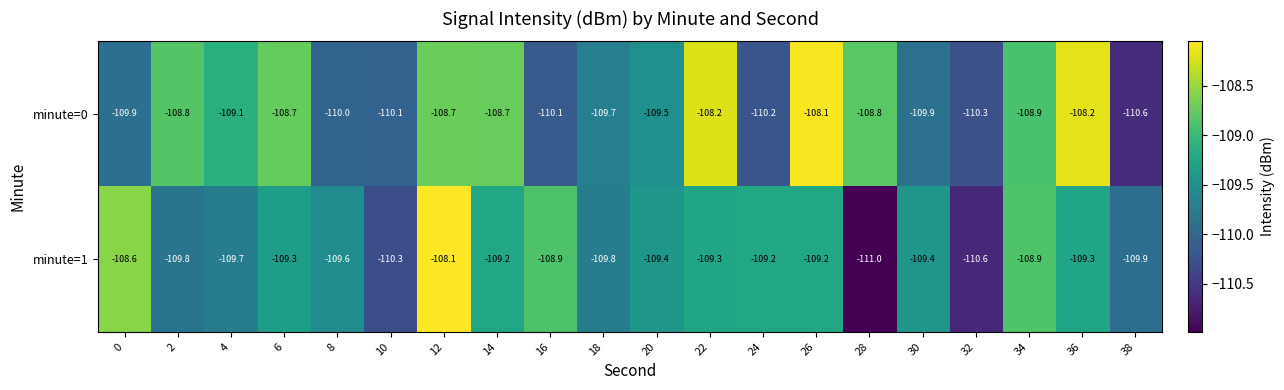

At 8, list the series in order from largest to smallest.

minute=1, minute=0